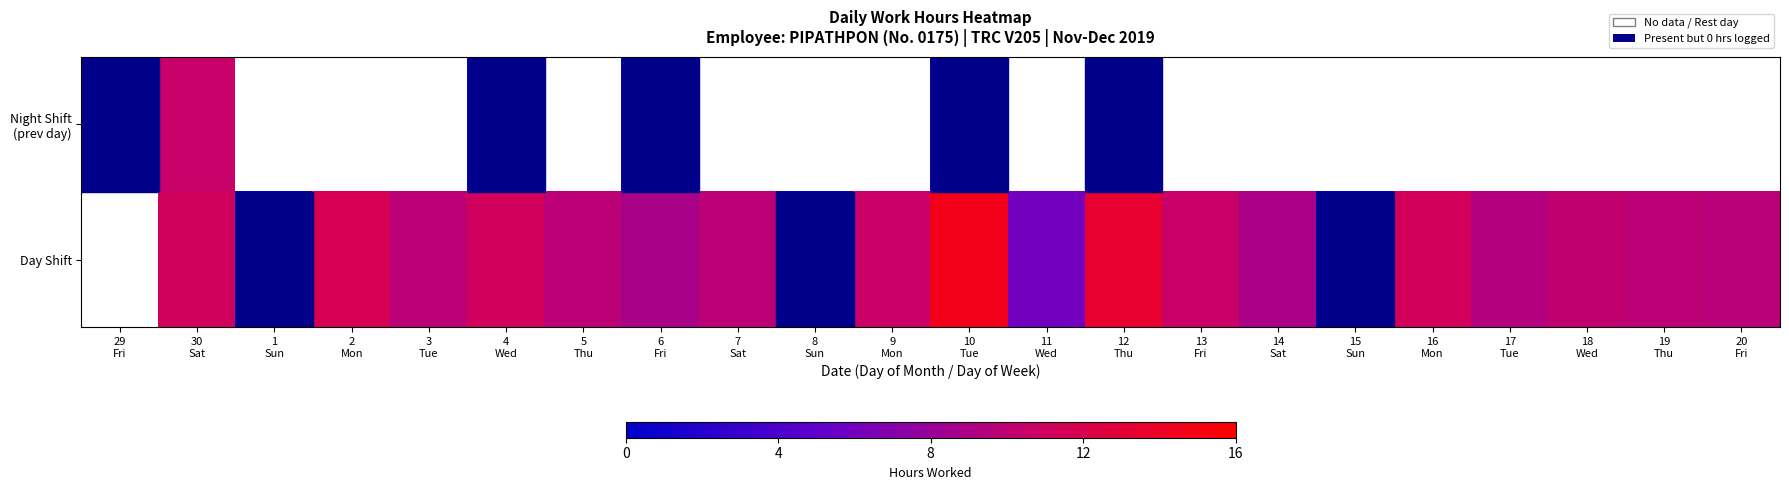

What is the difference between the Day Shift values at 12 Thu and 9 Mon?

2.9